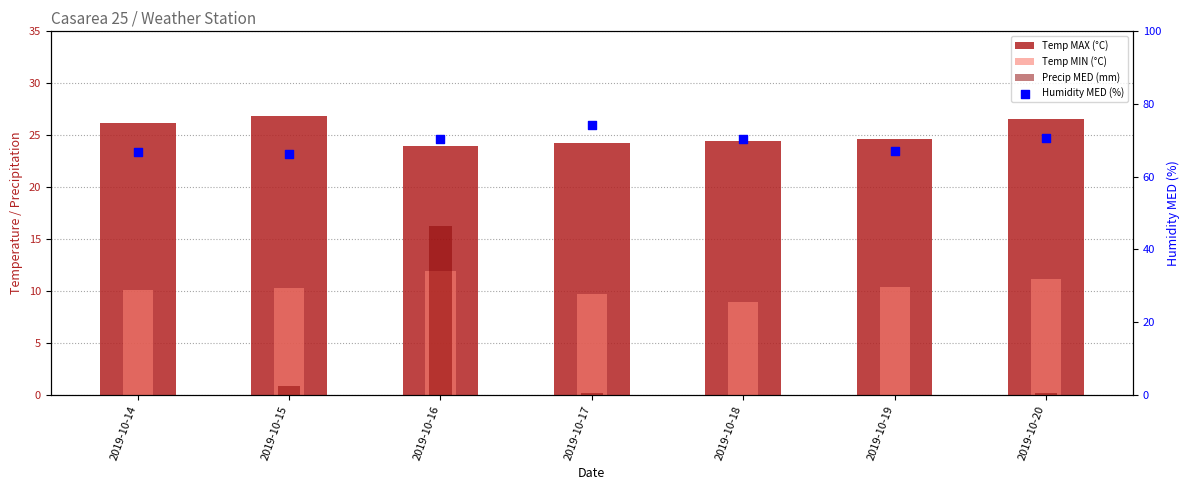

Which series contains the highest Y value?

Humidity MED (%)